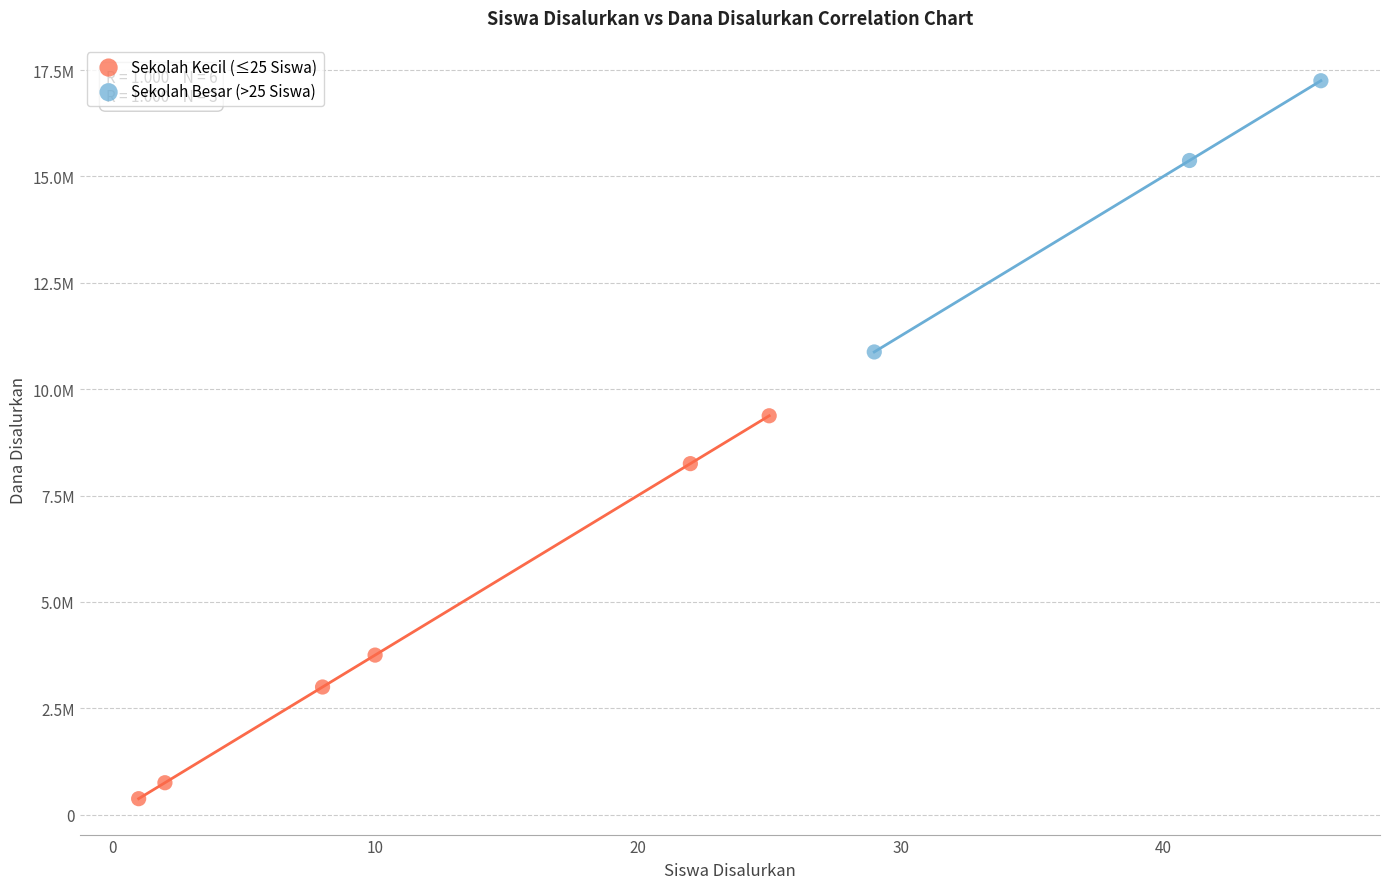

Which series reaches the minimum Y coordinate?

Sekolah Kecil (≤25 Siswa)